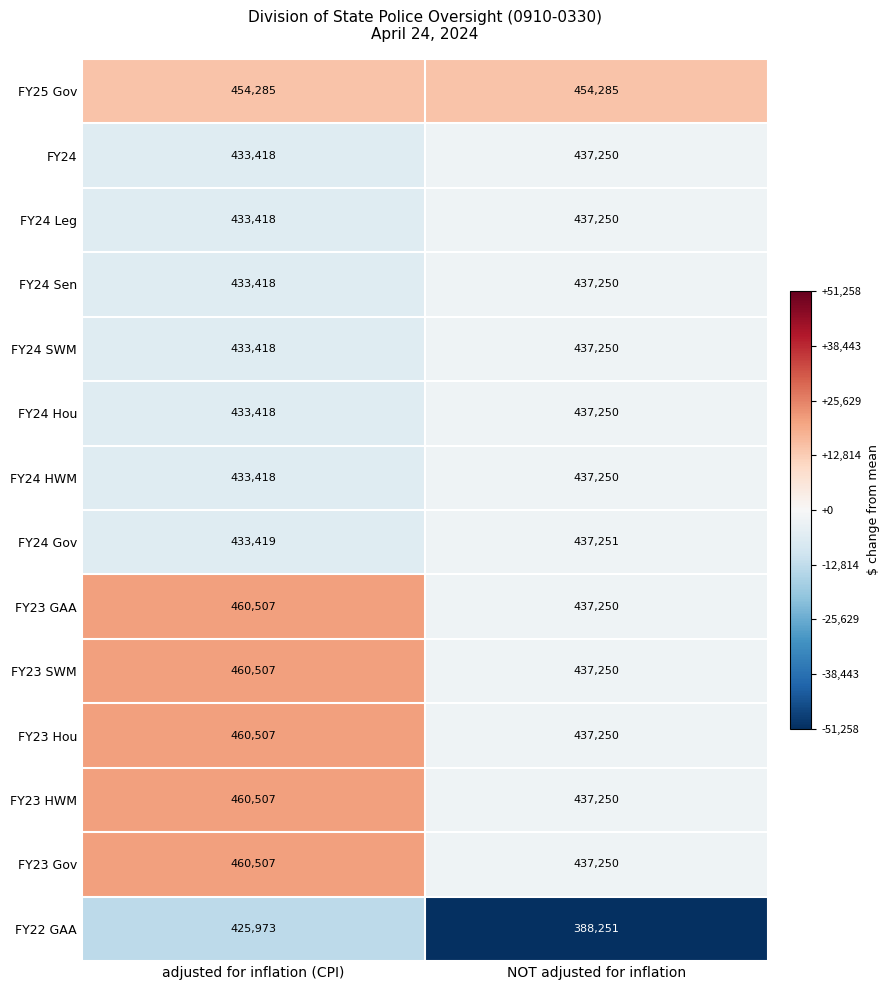

Is the value of FY25 Gov at NOT adjusted for inflation greater than the value of FY23 Gov at adjusted for inflation (CPI)?

No